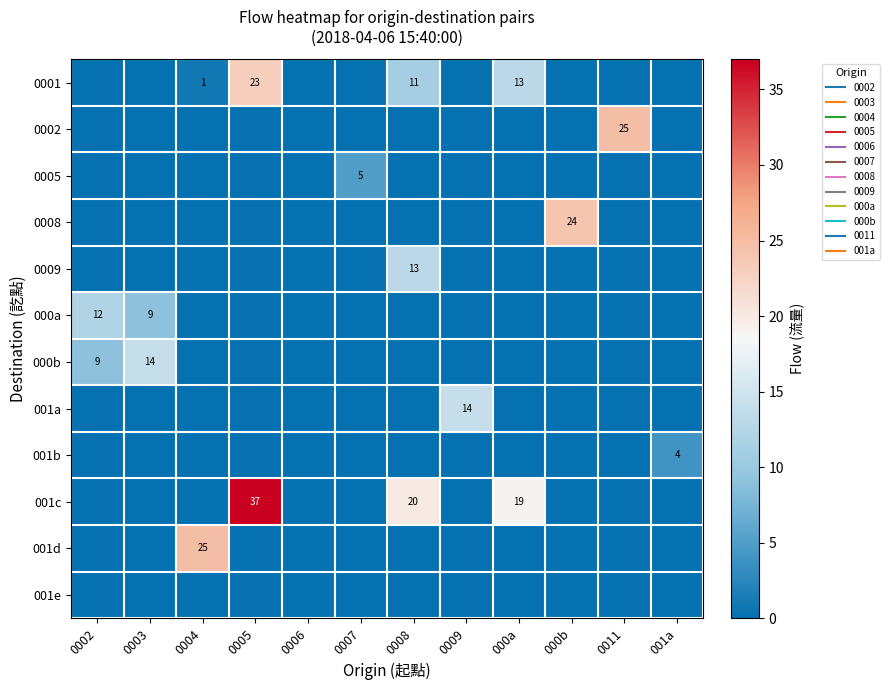

What is the total value across all series at 000a?

32